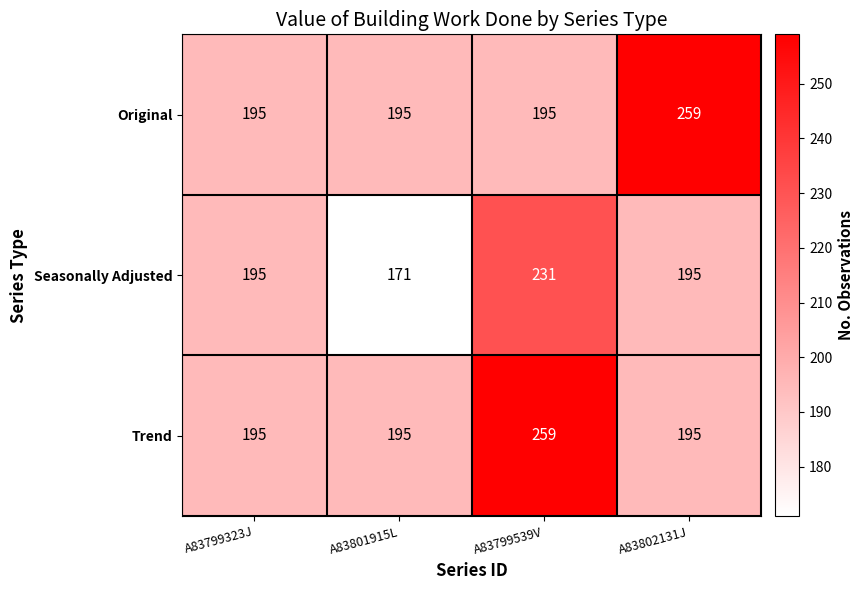

Read the Original value at A83802131J, to the nearest 10.

260